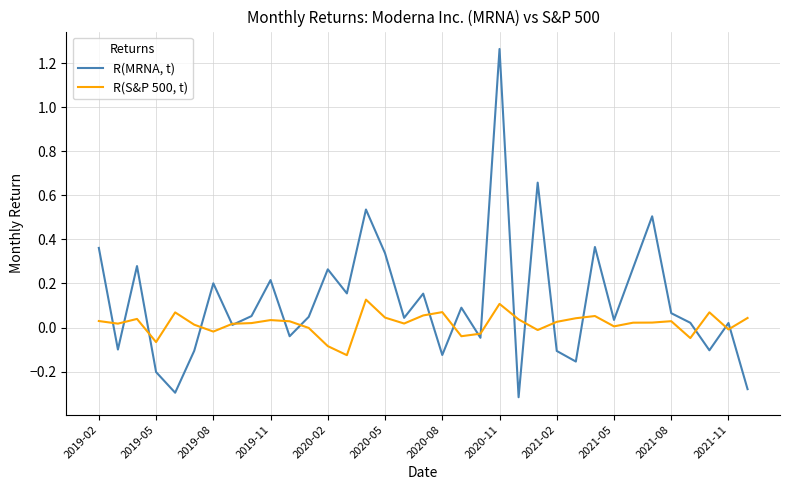

Which series has the largest total across all categories?

R(MRNA, t)